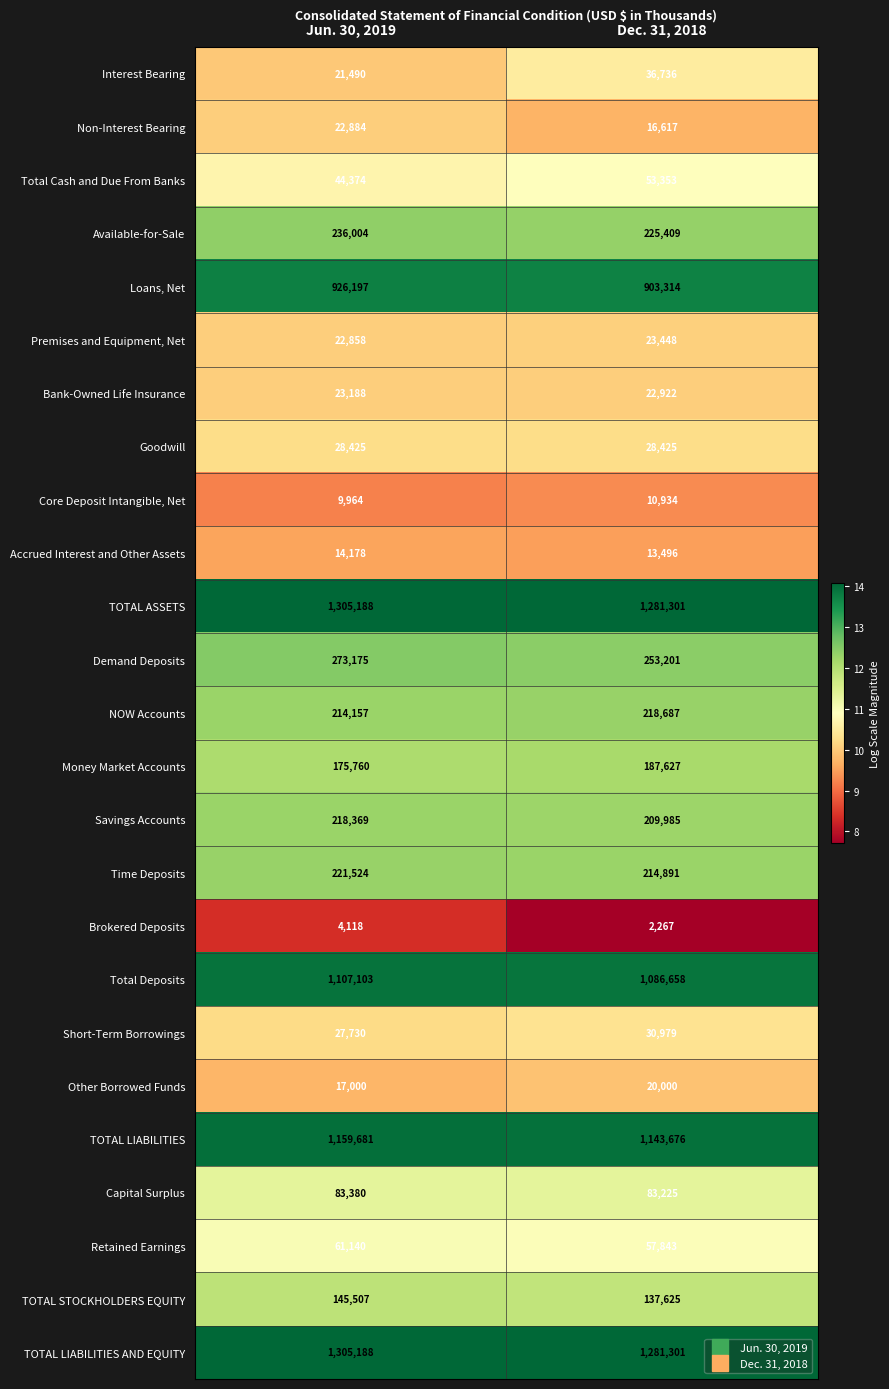

Count the number of categories in the chart.

2